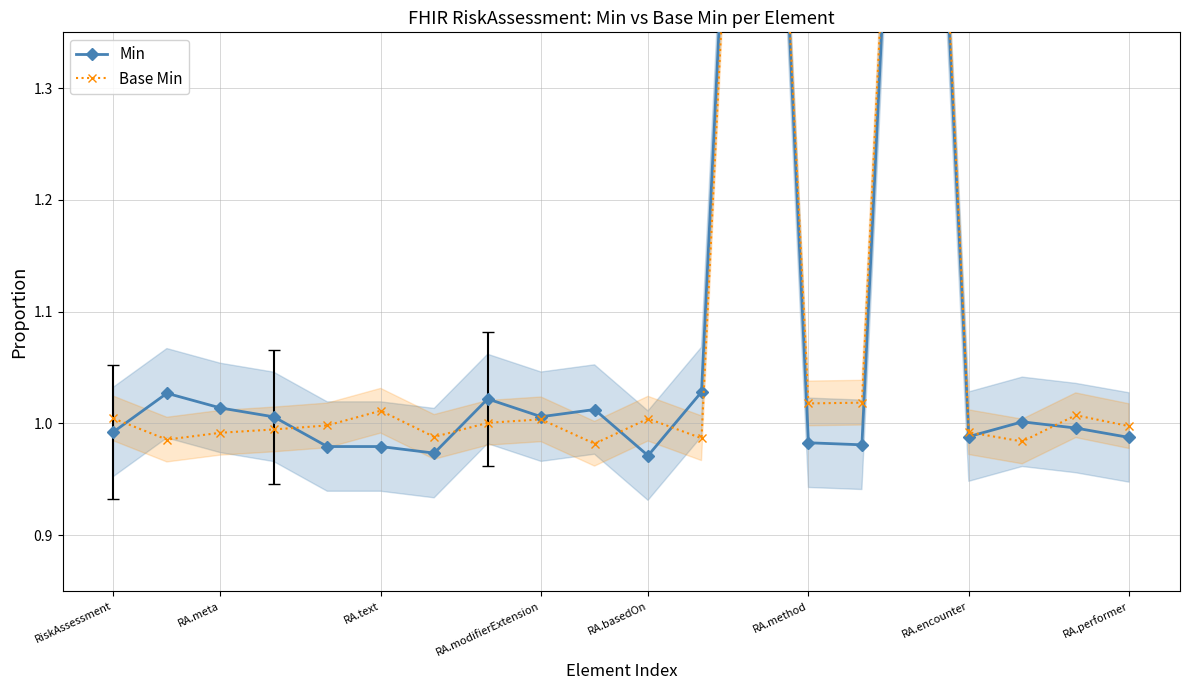

Which series has the largest range (max minus min)?

Min